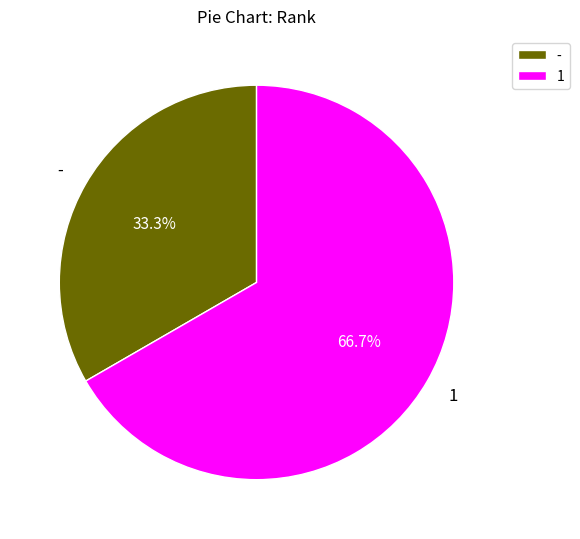

To the nearest percent, what portion does - represent?

33%